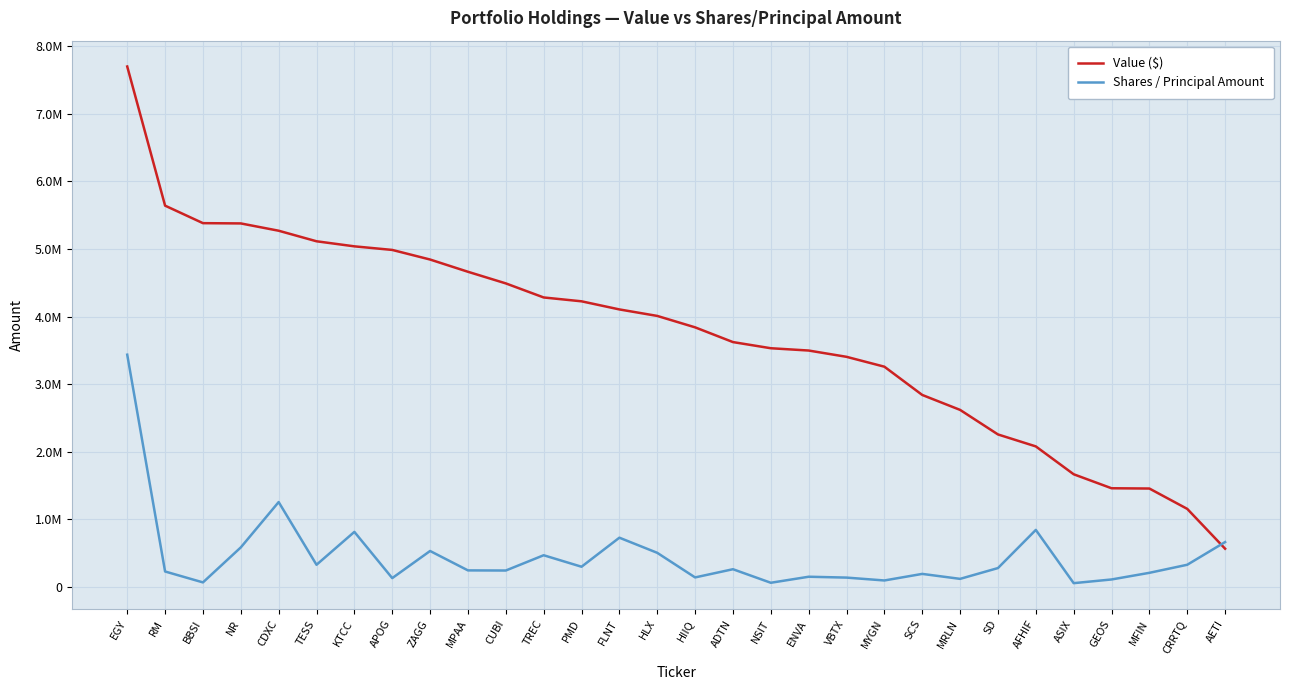

True or false: Shares / Principal Amount has more than 0 points higher than both neighbors.

True